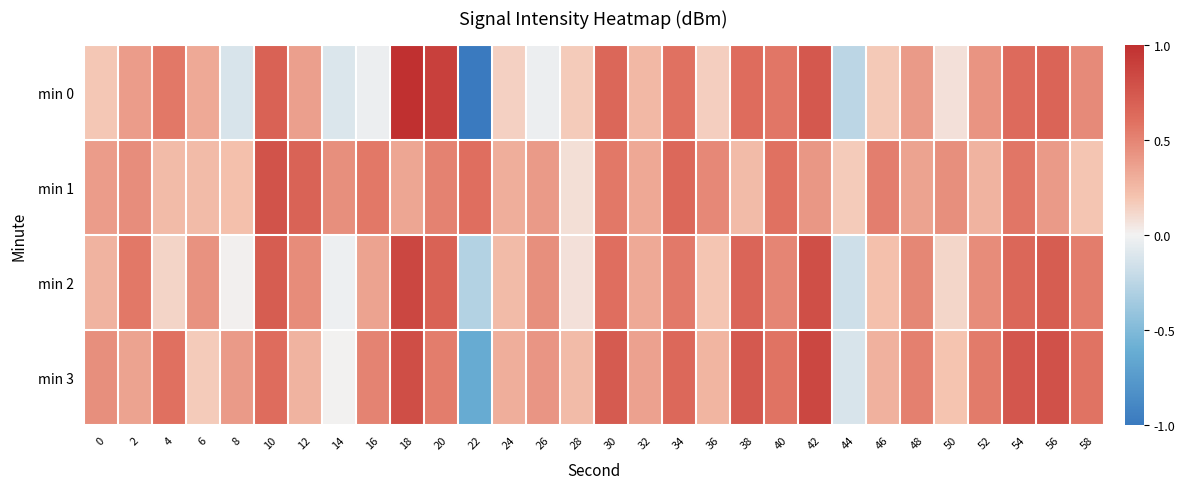

Reading left to right, what are all the values shown in this chart?

min 0: 0=0.2	2=0.4	4=0.6	6=0.3	8=-0.1	10=0.7	12=0.4	14=-0.1	16=-0.0	18=1.0	20=0.9	22=-1.0	24=0.1	26=-0.0	28=0.2	30=0.6	32=0.3	34=0.6	36=0.2	38=0.6	40=0.6	42=0.7	44=-0.2	46=0.2	48=0.4	50=0.1	52=0.4	54=0.6	56=0.7	58=0.5
min 1: 0=0.4	2=0.5	4=0.2	6=0.2	8=0.2	10=0.8	12=0.7	14=0.5	16=0.6	18=0.3	20=0.5	22=0.6	24=0.3	26=0.4	28=0.1	30=0.6	32=0.3	34=0.6	36=0.5	38=0.2	40=0.6	42=0.4	44=0.2	46=0.5	48=0.4	50=0.5	52=0.3	54=0.6	56=0.4	58=0.2
min 2: 0=0.3	2=0.6	4=0.1	6=0.4	8=0.0	10=0.7	12=0.5	14=-0.0	16=0.4	18=0.8	20=0.7	22=-0.3	24=0.2	26=0.5	28=0.1	30=0.6	32=0.3	34=0.5	36=0.2	38=0.7	40=0.5	42=0.8	44=-0.2	46=0.2	48=0.5	50=0.1	52=0.5	54=0.7	56=0.7	58=0.5
min 3: 0=0.5	2=0.4	4=0.6	6=0.2	8=0.4	10=0.6	12=0.3	14=0.0	16=0.5	18=0.8	20=0.5	22=-0.6	24=0.3	26=0.4	28=0.2	30=0.7	32=0.4	34=0.6	36=0.3	38=0.7	40=0.6	42=0.8	44=-0.1	46=0.3	48=0.5	50=0.2	52=0.5	54=0.8	56=0.8	58=0.6